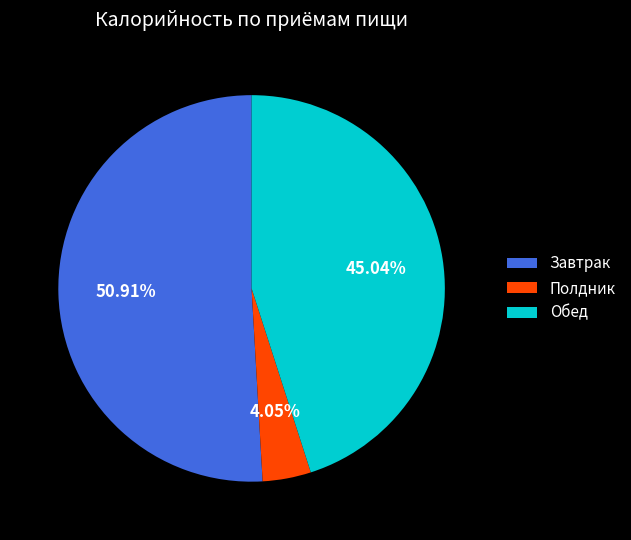

Is there a majority slice in this chart?

Yes